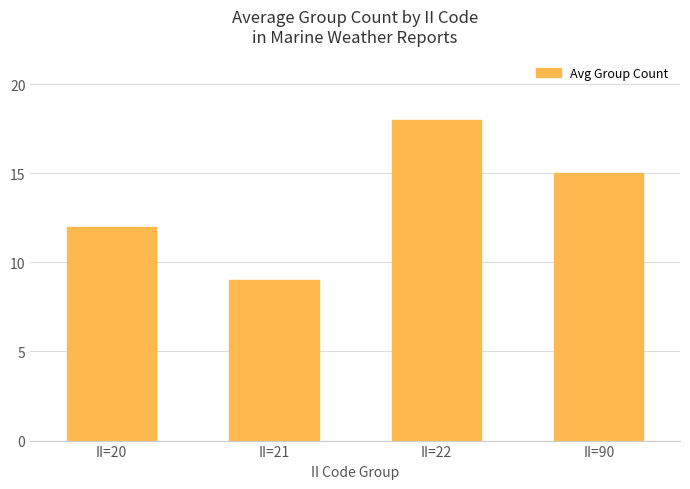

The value at II=90 is 26. True or false?

False